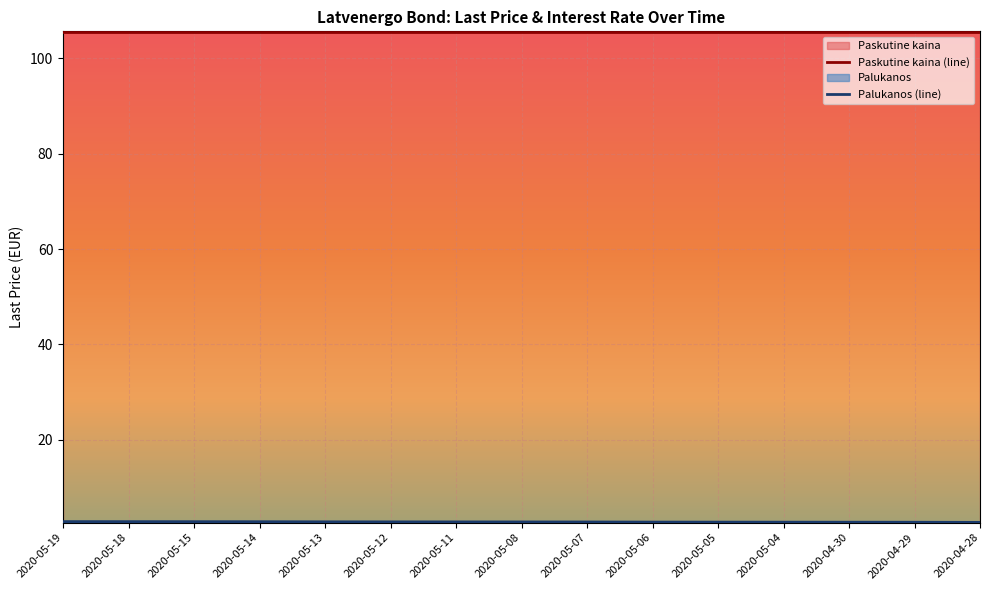

What is the label of the 5th point from the right?

2020-05-05